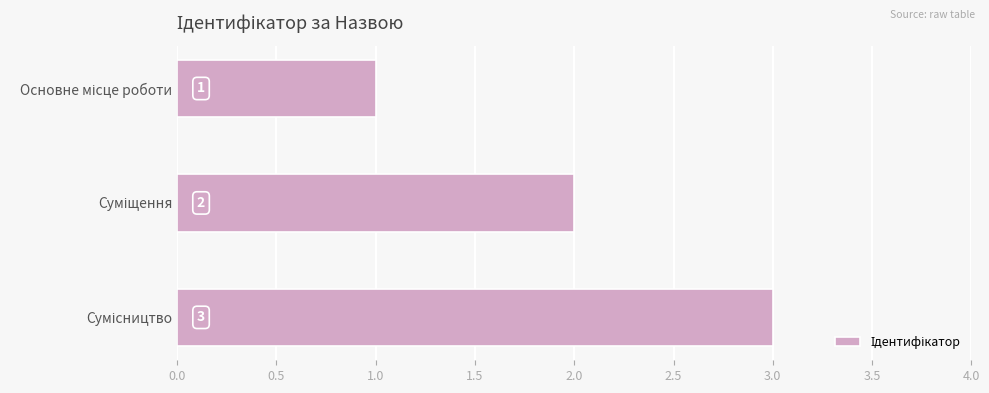

What is the value of the 1st bar from the top?

1